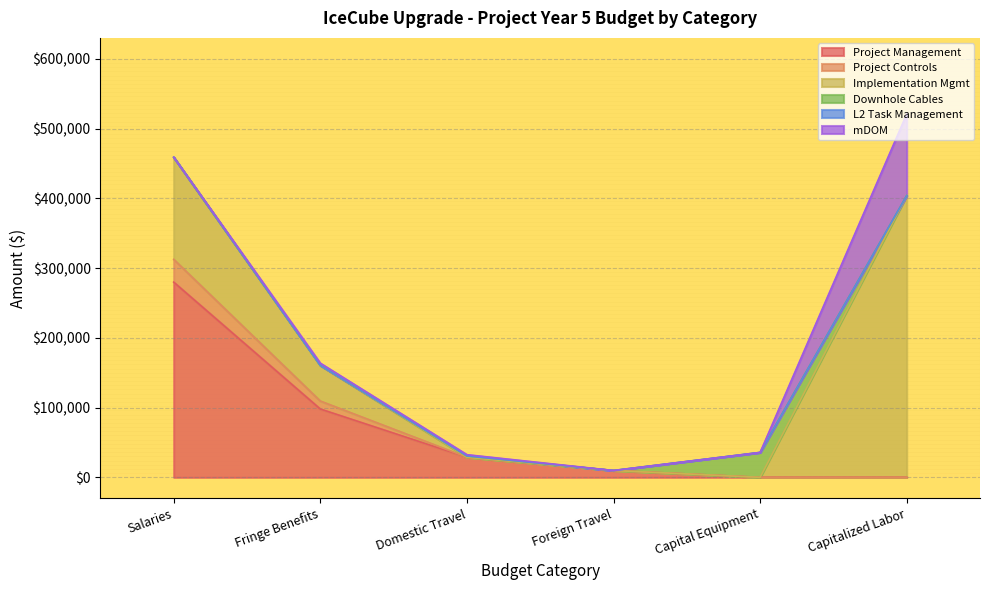

What are all the series names shown in the legend?

Project Management, Project Controls, Implementation Mgmt, Downhole Cables, L2 Task Management, mDOM